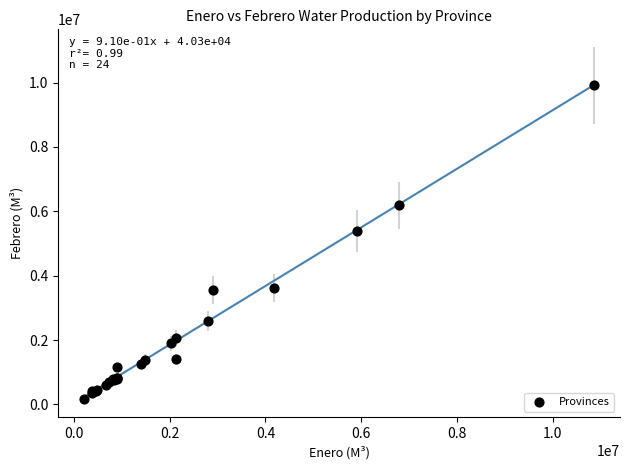

What Y value in the scatter plot is closest to 5044142?

5398107.7